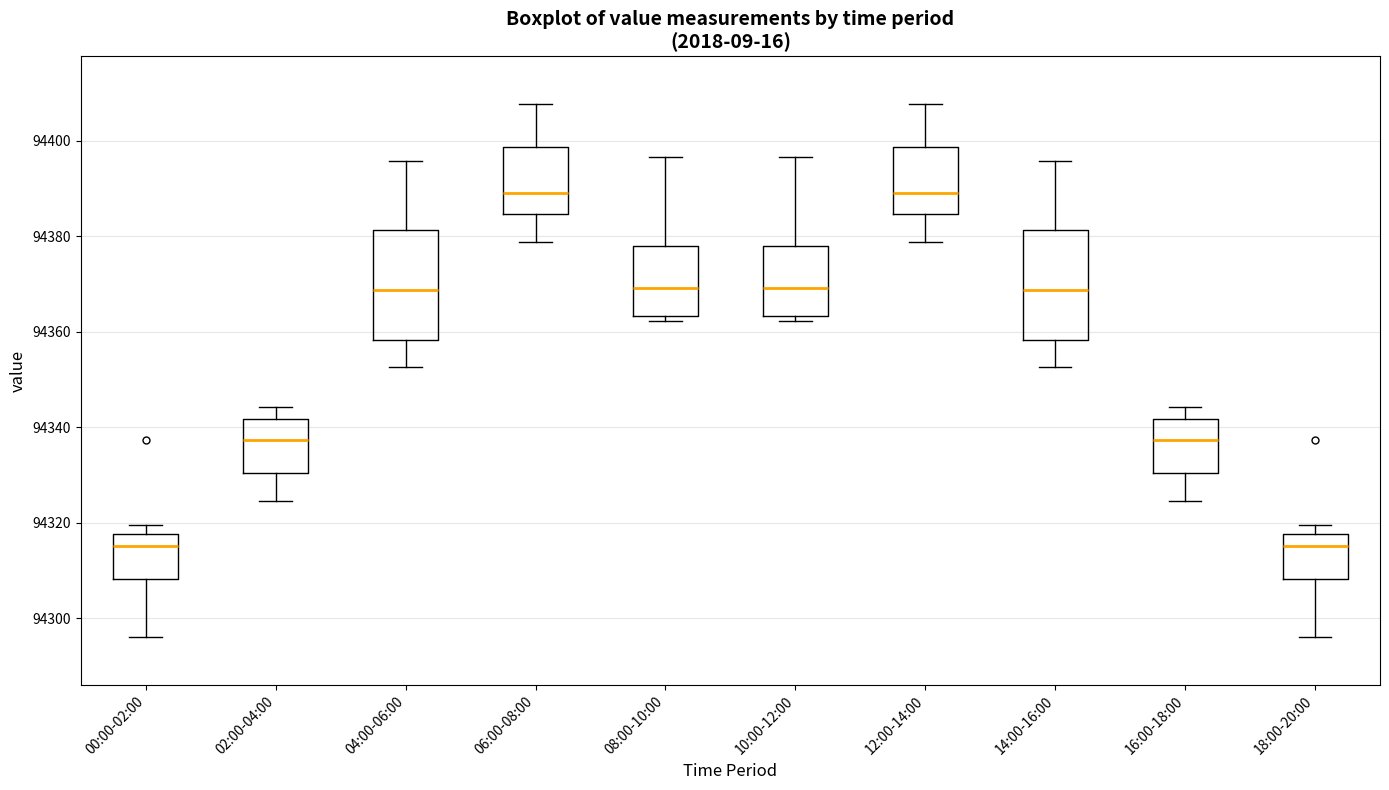

Reading left to right, read every box against the y-axis: the position of its median line, the range the box covers, and the ends of its whiskers. The values are not printed on the chart, so give them approximately, as read against the axis.

00:00-02:00: median 94316, box 94308 to 94318, whiskers 94296 to 94320
02:00-04:00: median 94338, box 94330 to 94342, whiskers 94324 to 94344
04:00-06:00: median 94368, box 94358 to 94382, whiskers 94352 to 94396
06:00-08:00: median 94390, box 94384 to 94398, whiskers 94378 to 94408
08:00-10:00: median 94370, box 94364 to 94378, whiskers 94362 to 94396
10:00-12:00: median 94370, box 94364 to 94378, whiskers 94362 to 94396
12:00-14:00: median 94390, box 94384 to 94398, whiskers 94378 to 94408
14:00-16:00: median 94368, box 94358 to 94382, whiskers 94352 to 94396
16:00-18:00: median 94338, box 94330 to 94342, whiskers 94324 to 94344
18:00-20:00: median 94316, box 94308 to 94318, whiskers 94296 to 94320